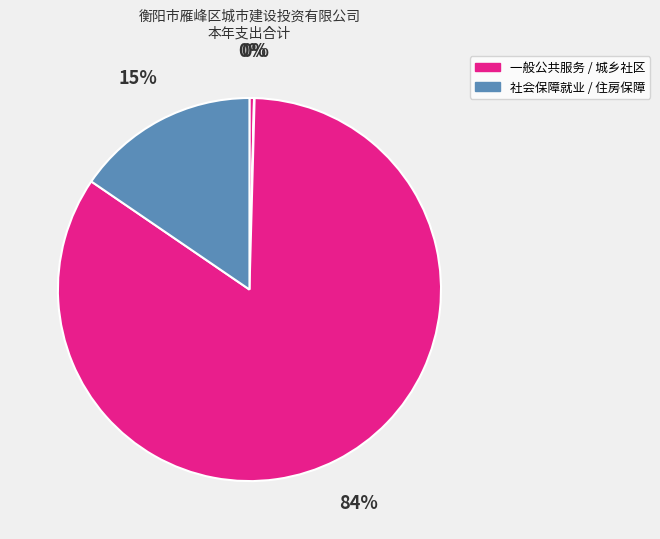

How many segments does this pie chart have?

4